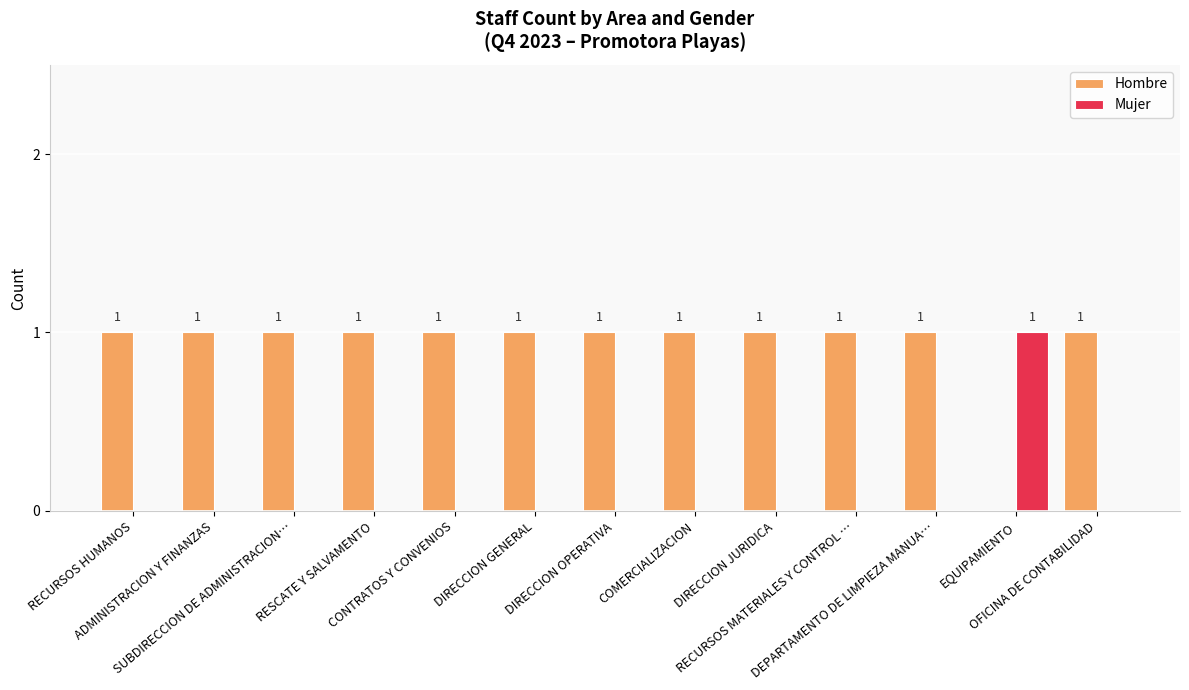

Which series has the largest total across all categories?

Hombre